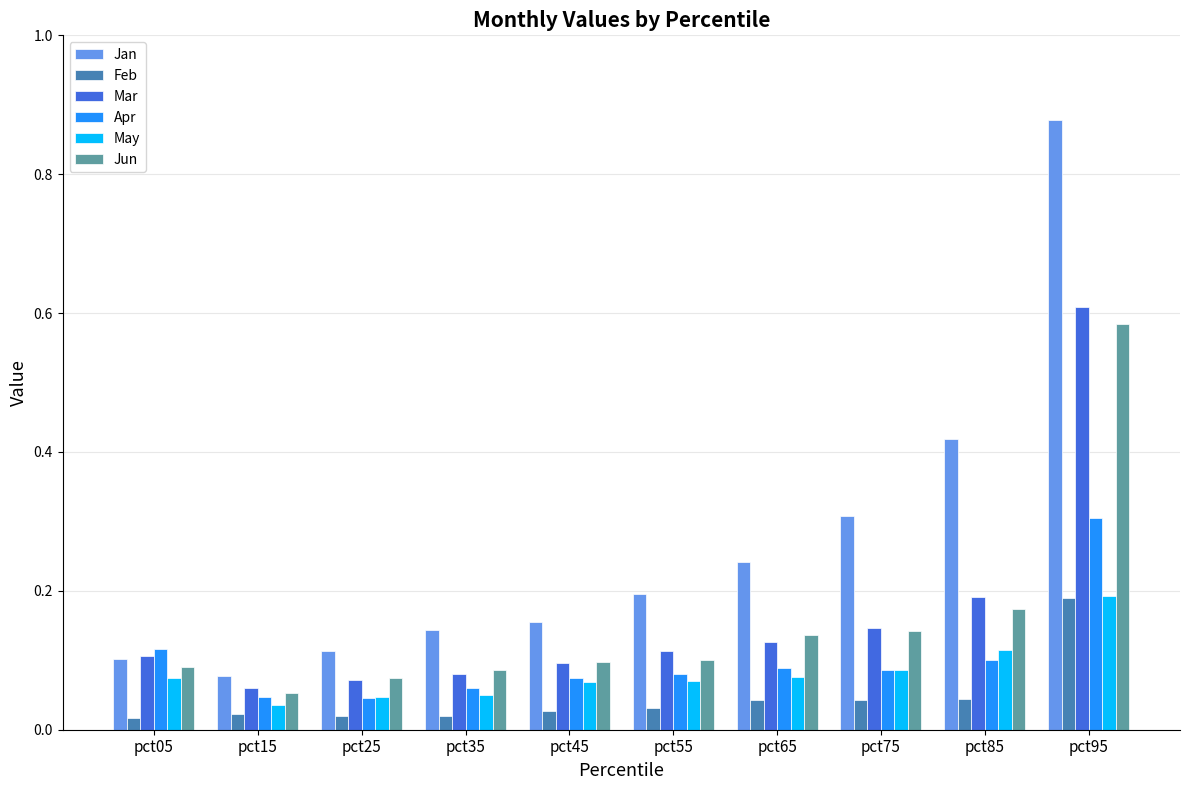

What are all the series names shown in the legend?

Jan, Feb, Mar, Apr, May, Jun